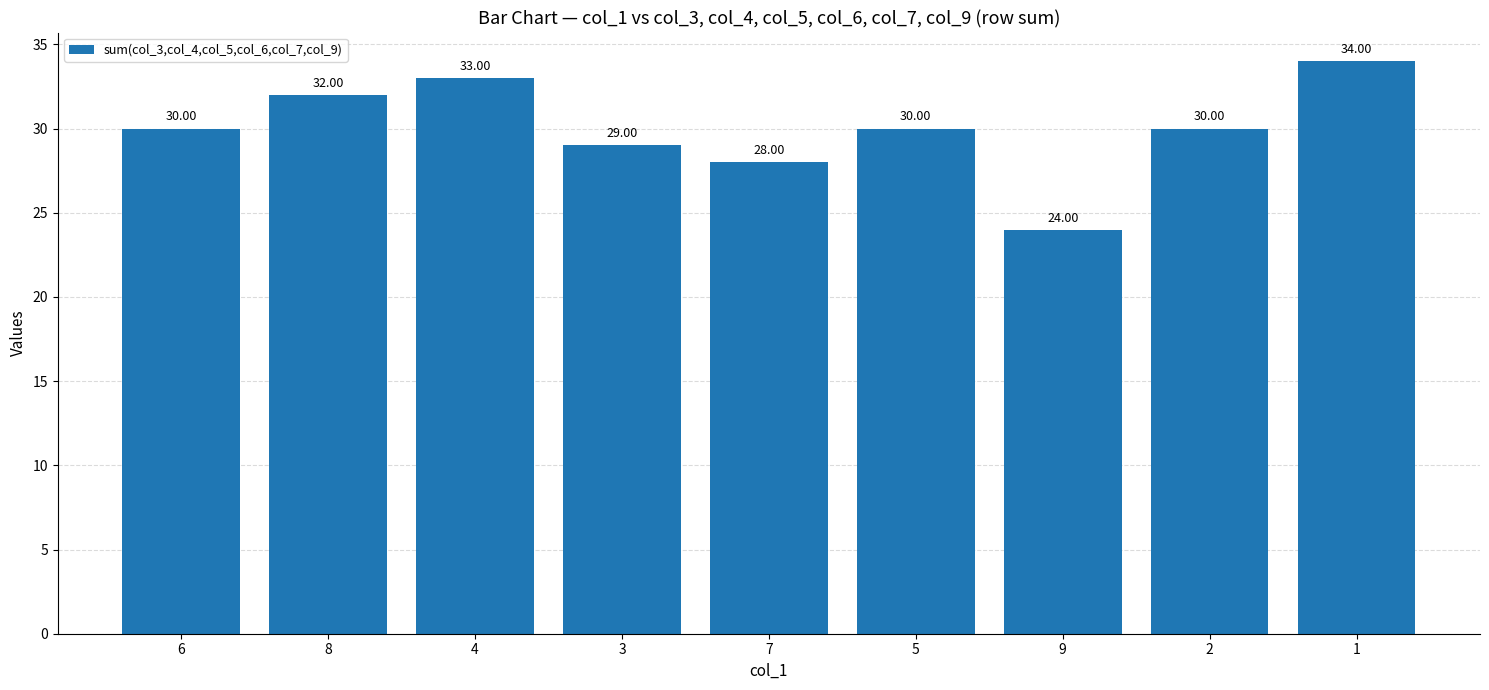

What position from the left is 7?

5